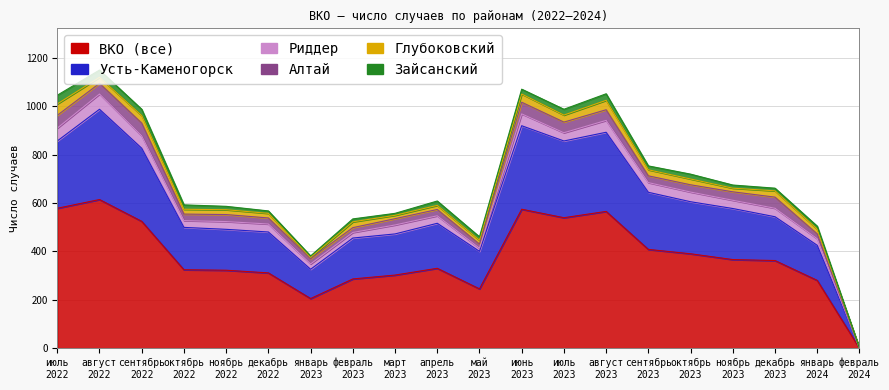

At how many categories does at least one series exceed 253?

17